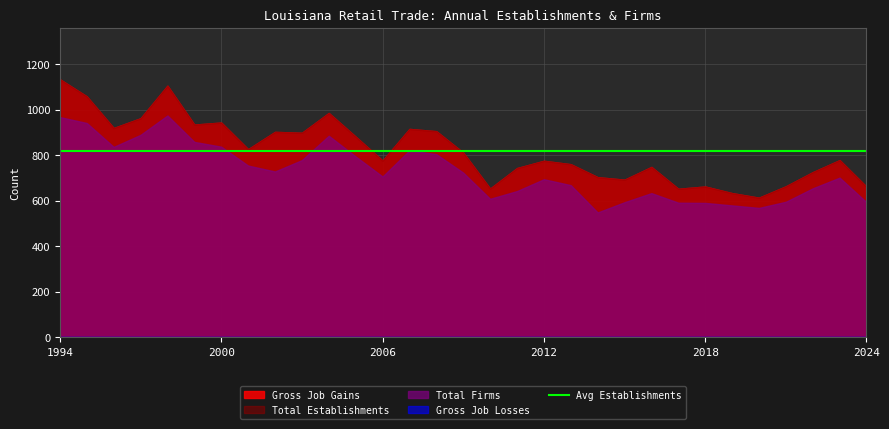

True or false: Total Establishments has more than 2 points higher than both neighbors.

True